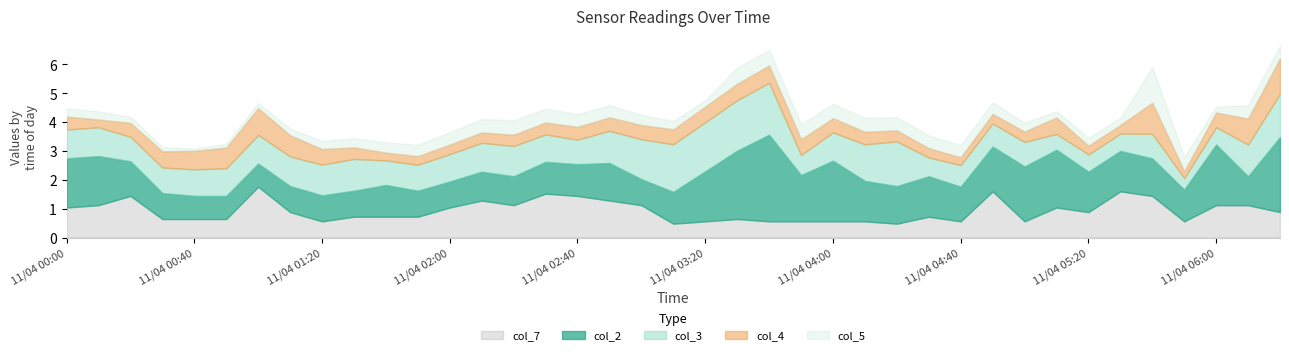

What are all the series names shown in the legend?

col_7, col_2, col_3, col_4, col_5